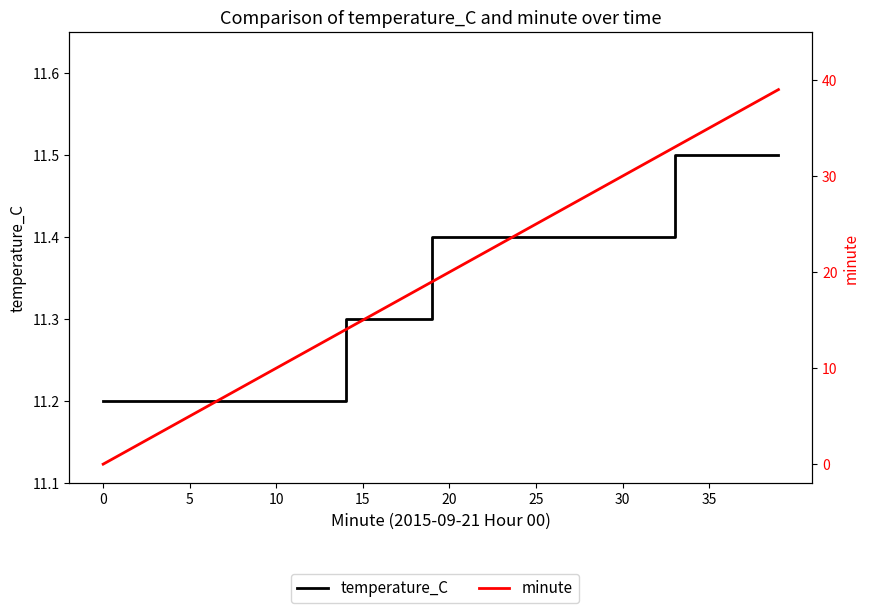

Is the value of temperature_C at 10 greater than the value of minute at 10?

Yes